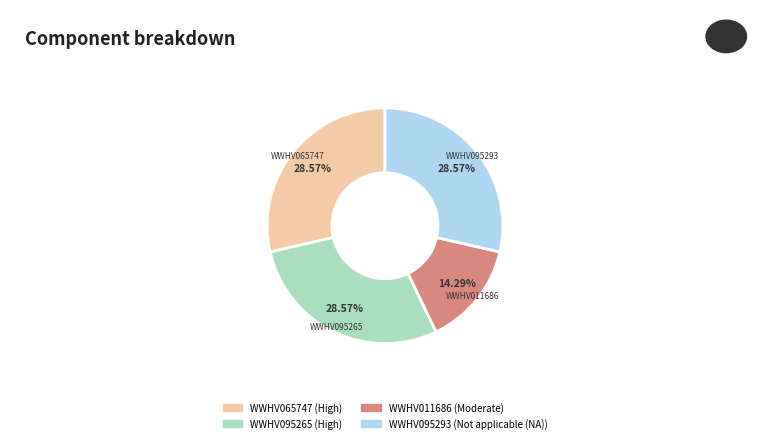

Is the sum of WWHV095293 and WWHV095265 greater than half?

Yes